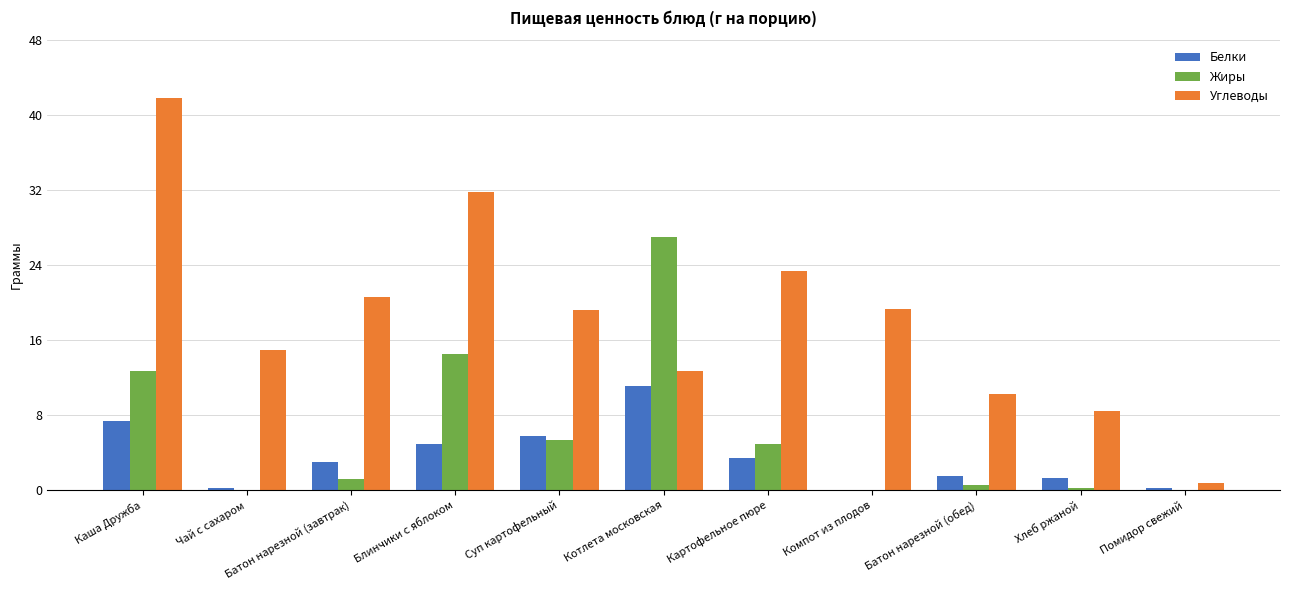

What is the sum of all Углеводы values?

203.2